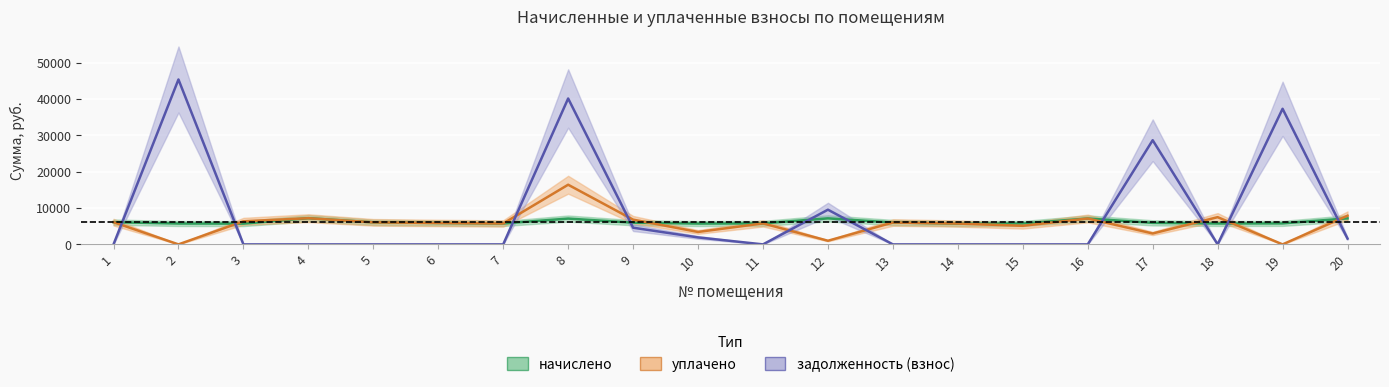

Reading left to right, what are all the values shown in this chart?

начислено: 6105.5	5737.0	5713.9	7200.0	6059.5	5886.7	5748.5	7096.3	5967.3	5725.5	5771.5	7153.9	6013.4	5725.4	5748.5	7119.4	5921.3	5748.5	5771.5	7153.9
уплачено: 6105.5	0.0	6348.8	7200.0	6059.5	5886.7	5748.5	16402.1	6799.5	3417.8	5771.5	1000.0	6013.4	5725.4	5109.8	7119.4	3000.0	7483.2	0.0	7882.8
задолженность (взнос): 0.0	45337.9	0.0	0.0	0.0	0.0	0.0	40109.0	4589.4	1917.9	0.0	9534.6	0.0	0.0	0.0	0.0	28639.5	0.0	37281.5	1589.8